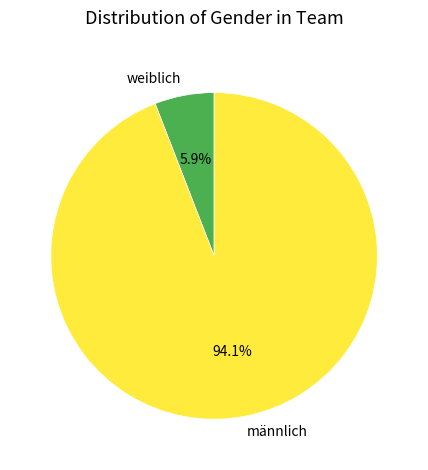

Which category has the biggest portion of the pie?

männlich